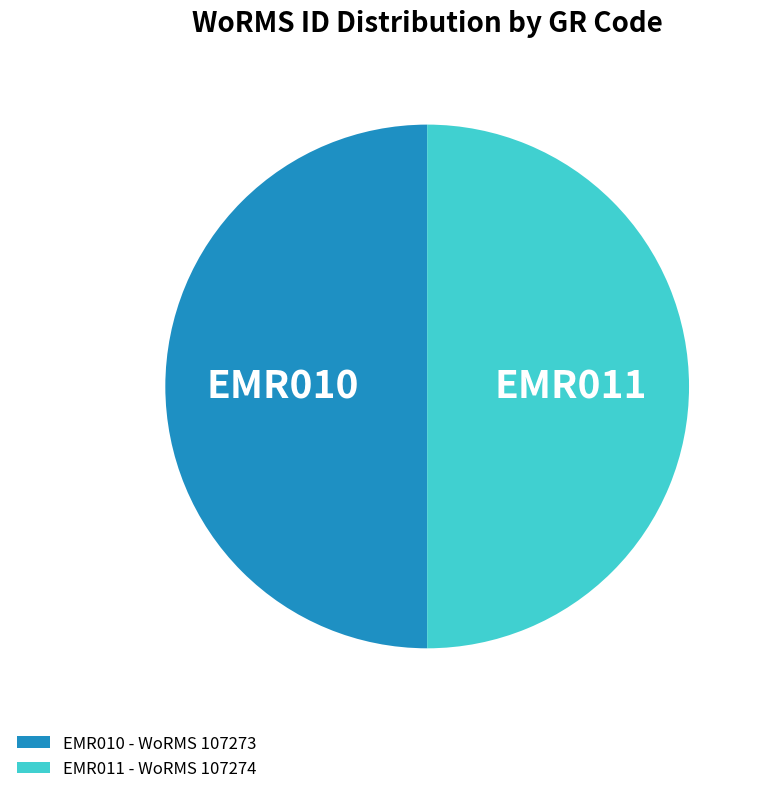

True or false: EMR010 - WoRMS 107273 accounts for 42% of the total.

False